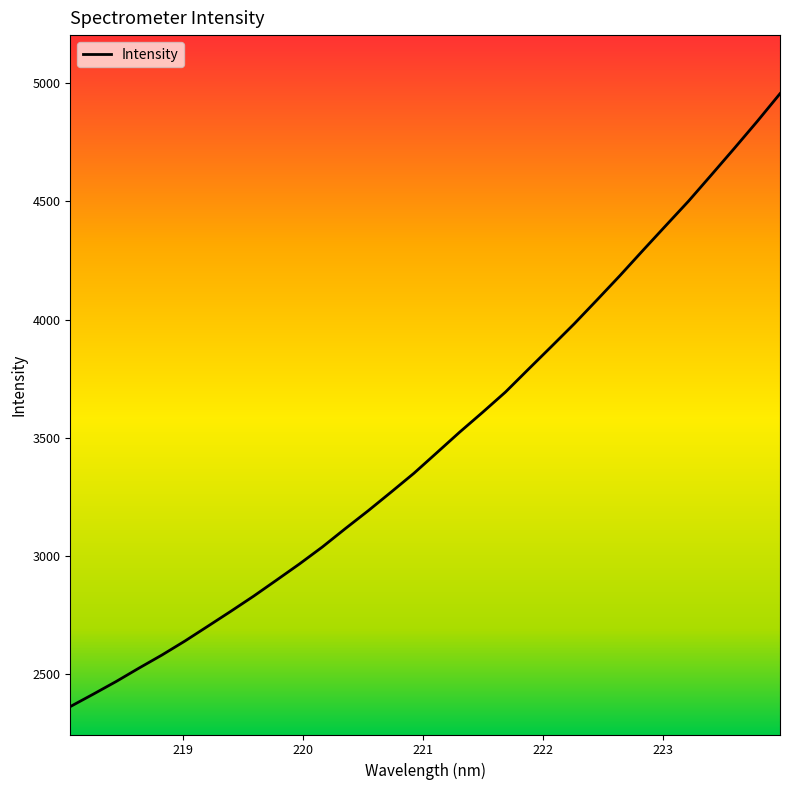

What is the difference between the maximum and minimum values?

2593.6